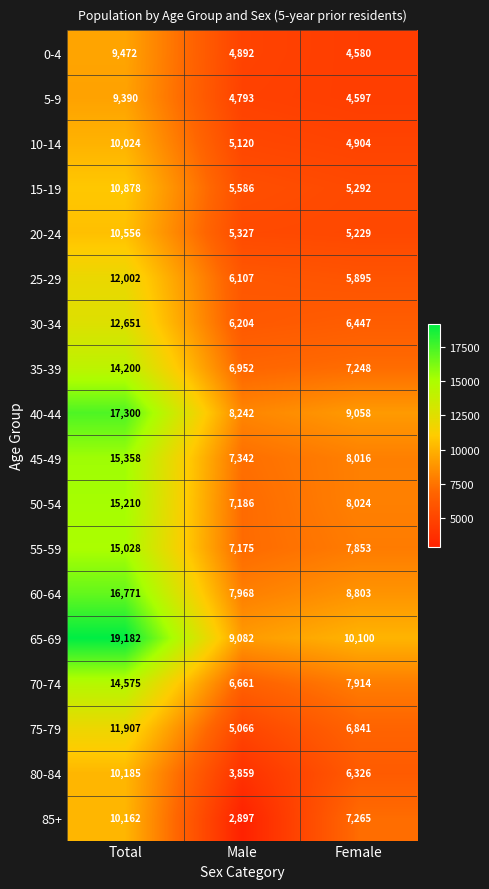

The value of 45-49 at Female is 5367. True or false?

False